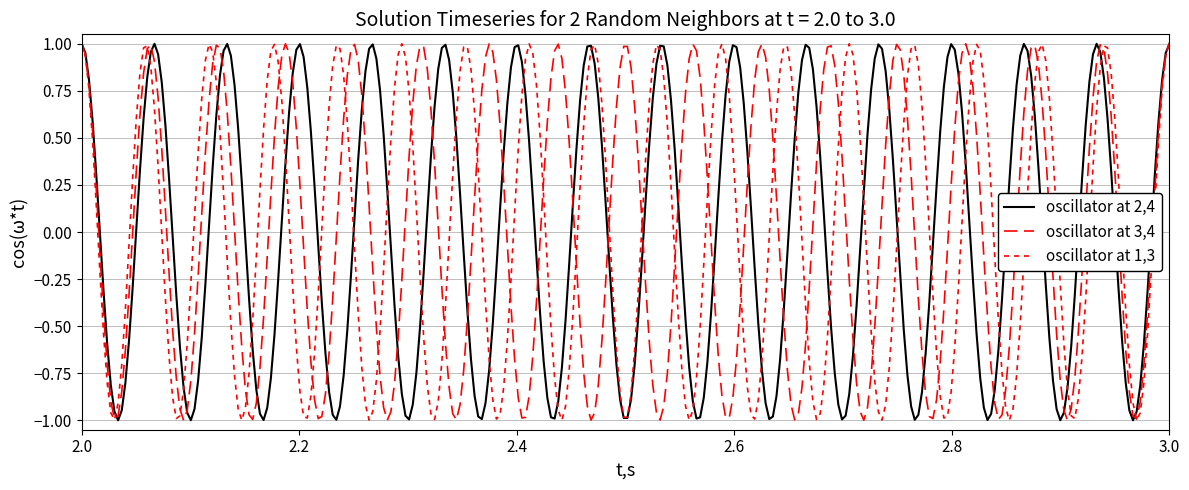

Does the chart display data point markers on the line(s)?

No